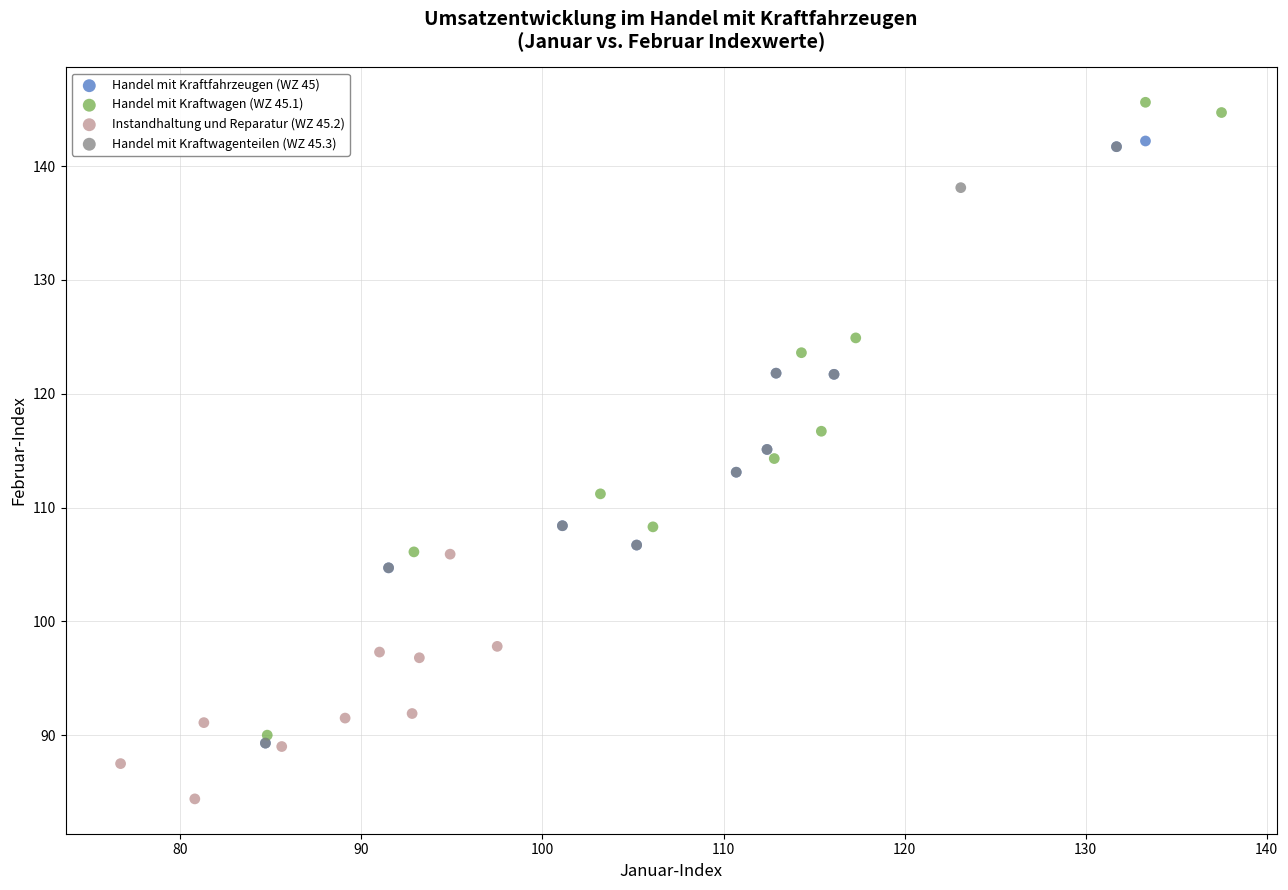

Which series contains the highest Y value?

Handel mit Kraftwagen (WZ 45.1)